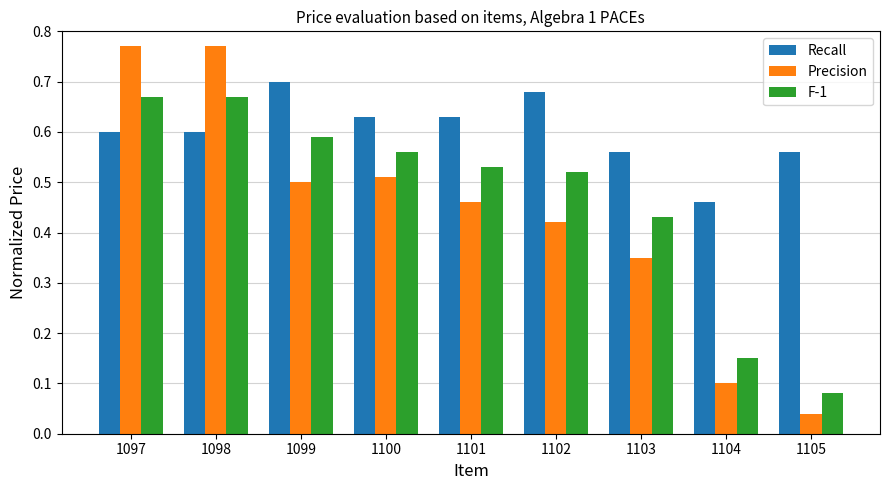

How many groups of bars are there?

9